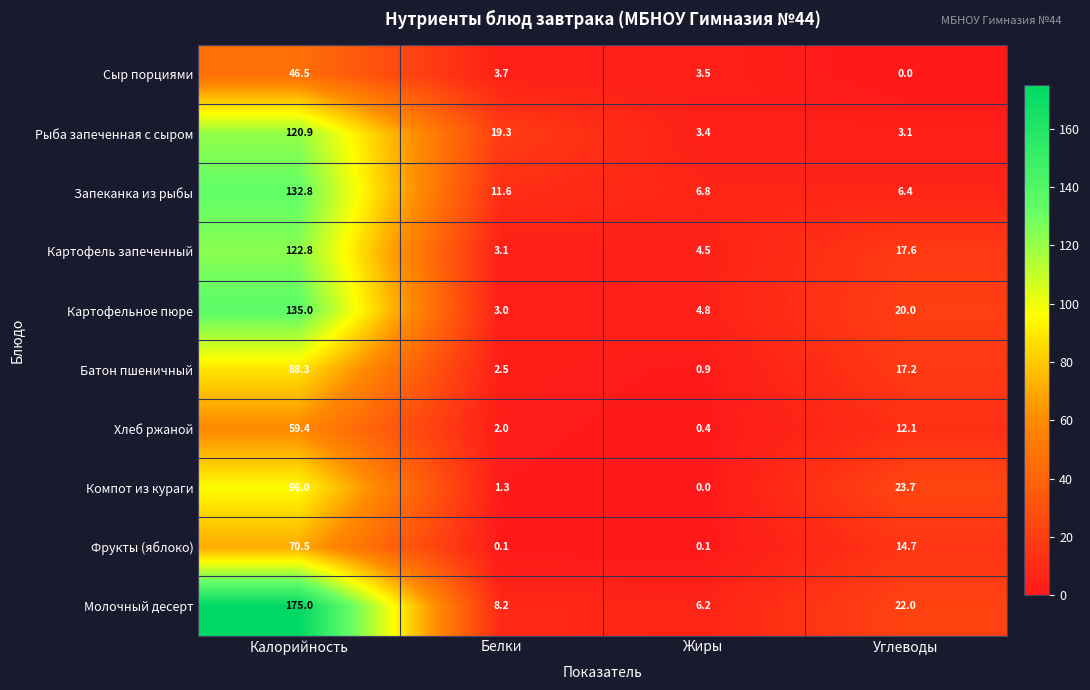

The Хлеб ржаной series shows 0.4 at Белки. True or false?

False